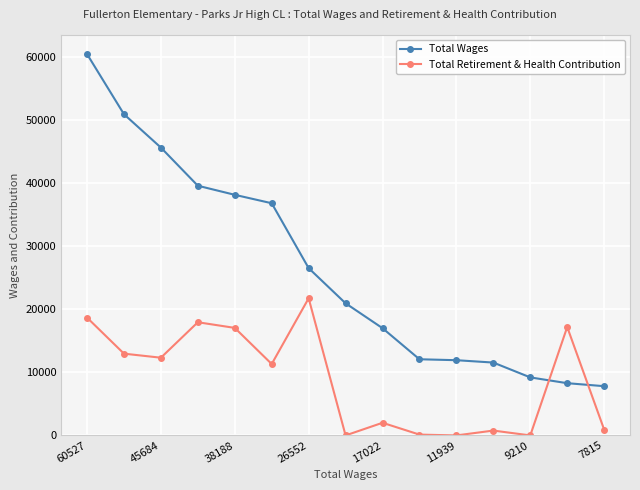

True or false: Total Wages and Total Retirement & Health Contribution cross at least once.

True